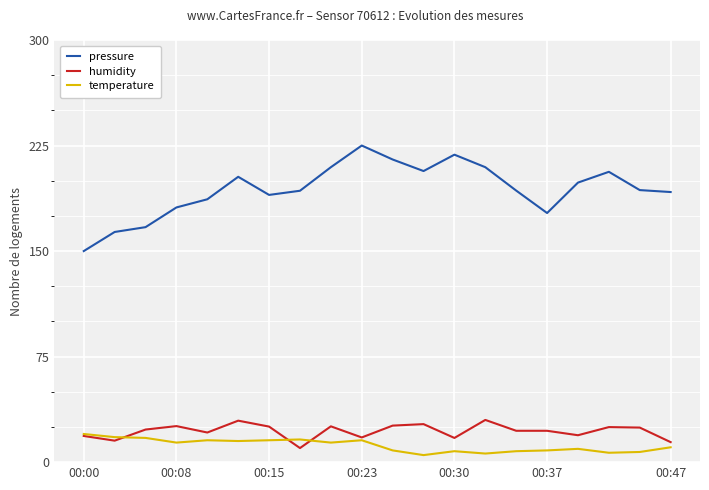

True or false: temperature and pressure cross at least once.

False